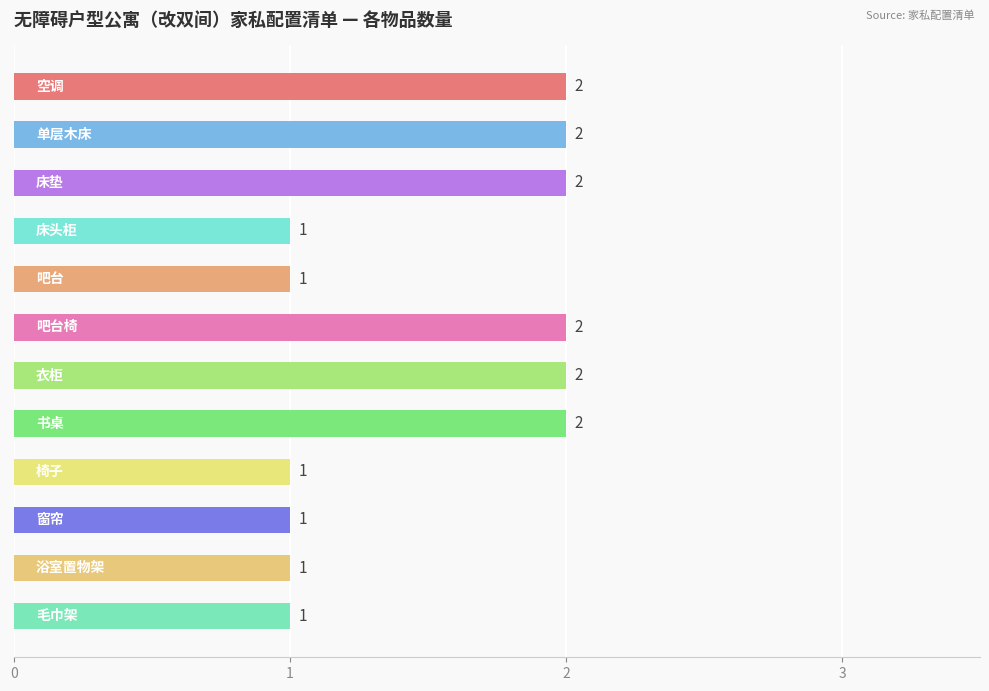

Reading bottom to top, transcribe all the data shown in this chart.

1	1	1	1	2	2	2	1	1	2	2	2